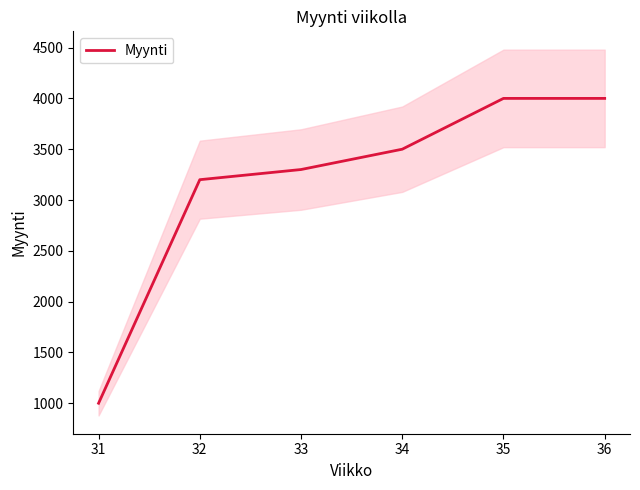

Reading left to right, list all the values displayed in this chart.

31=1000	32=3200	33=3300	34=3500	35=4000	36=4000